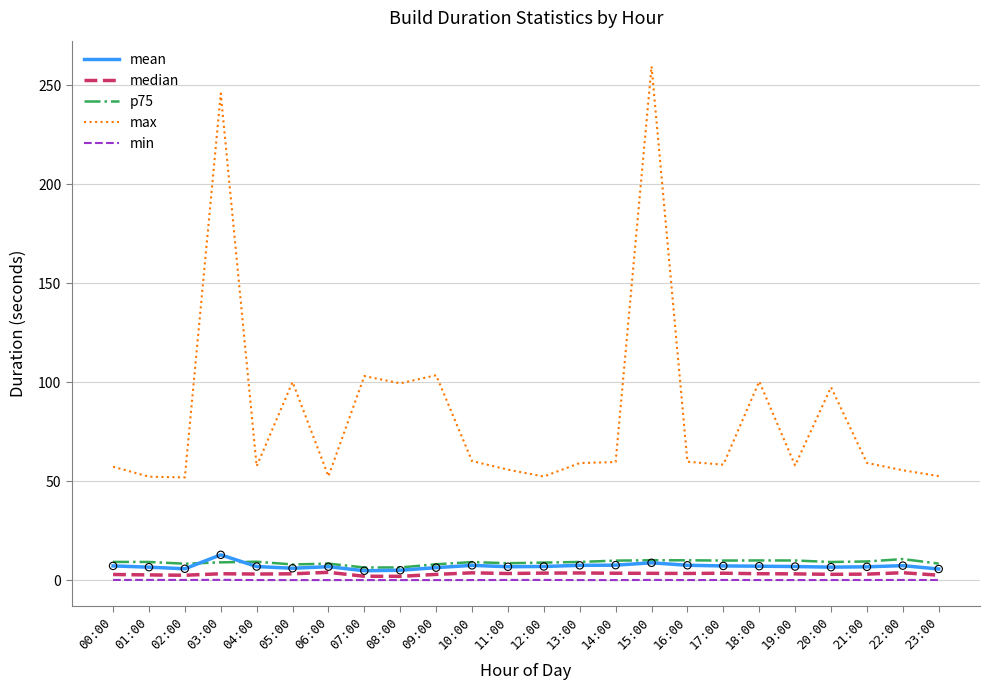

The p75 series shows 10.0 at 15:00. True or false?

True